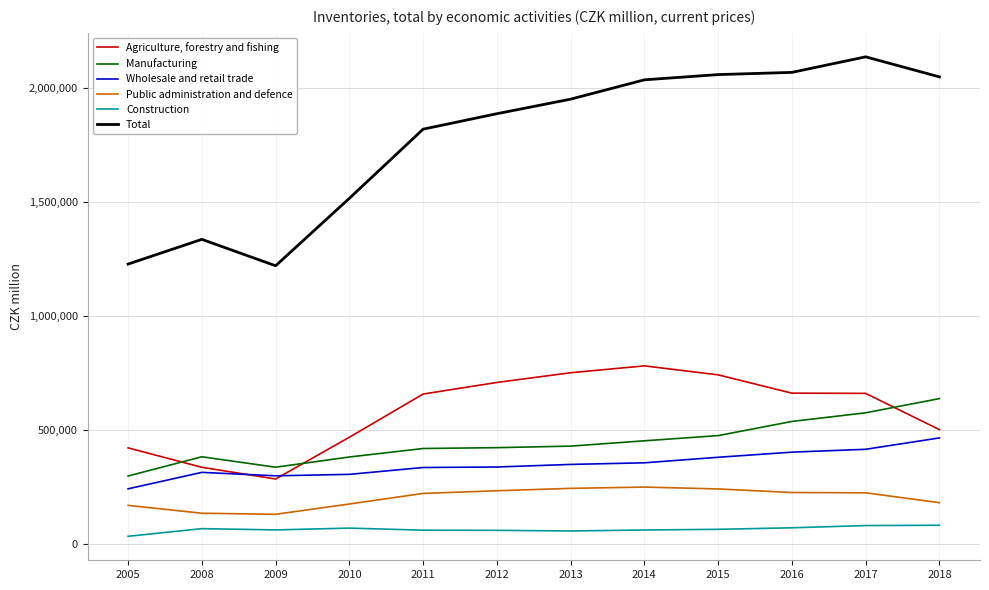

List the series in order of their peak value, highest first.

Total, Agriculture, forestry and fishing, Manufacturing, Wholesale and retail trade, Public administration and defence, Construction